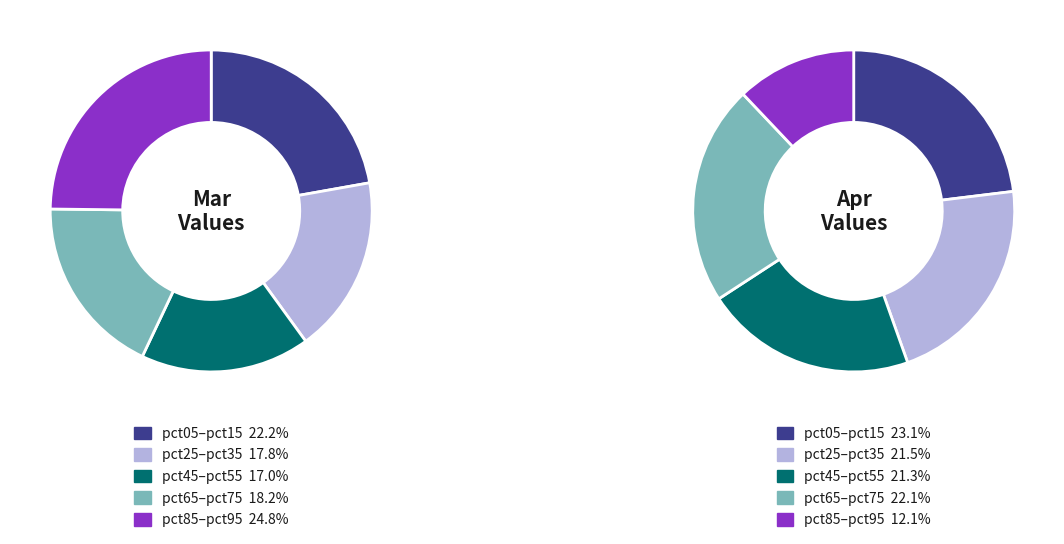

How many slices are in this pie chart?

10